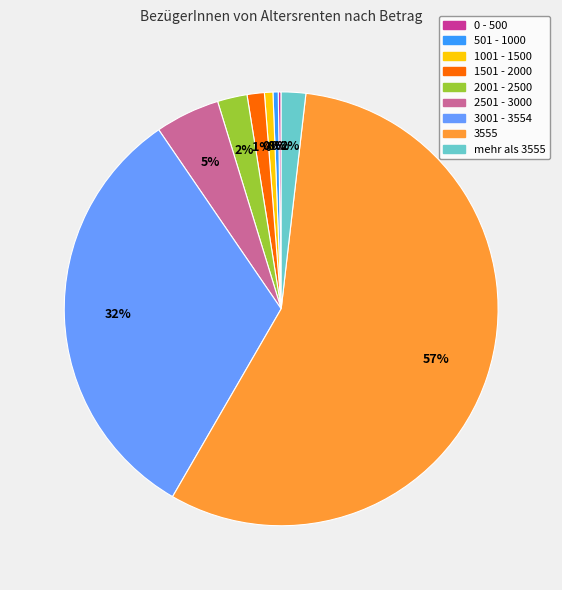

Which slice is the largest?

3555